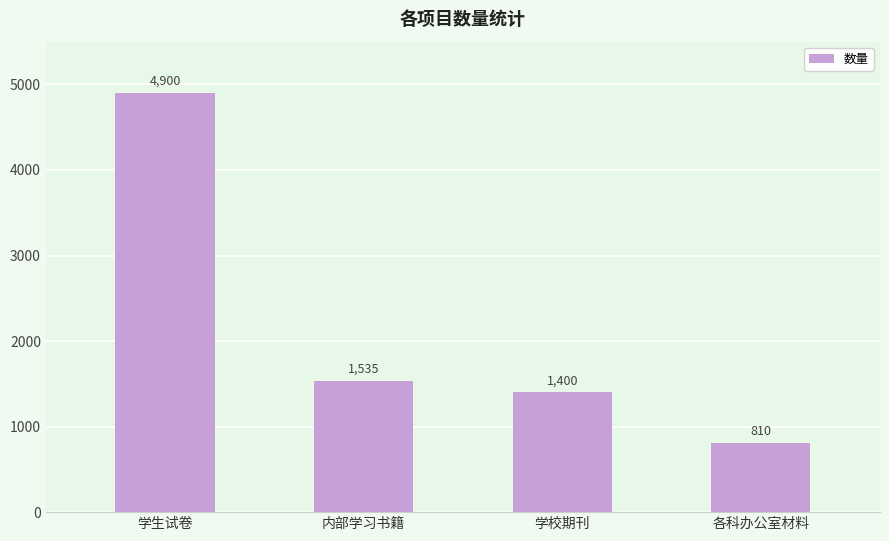

What is the change in value from 学校期刊 to 各科办公室材料?

-590